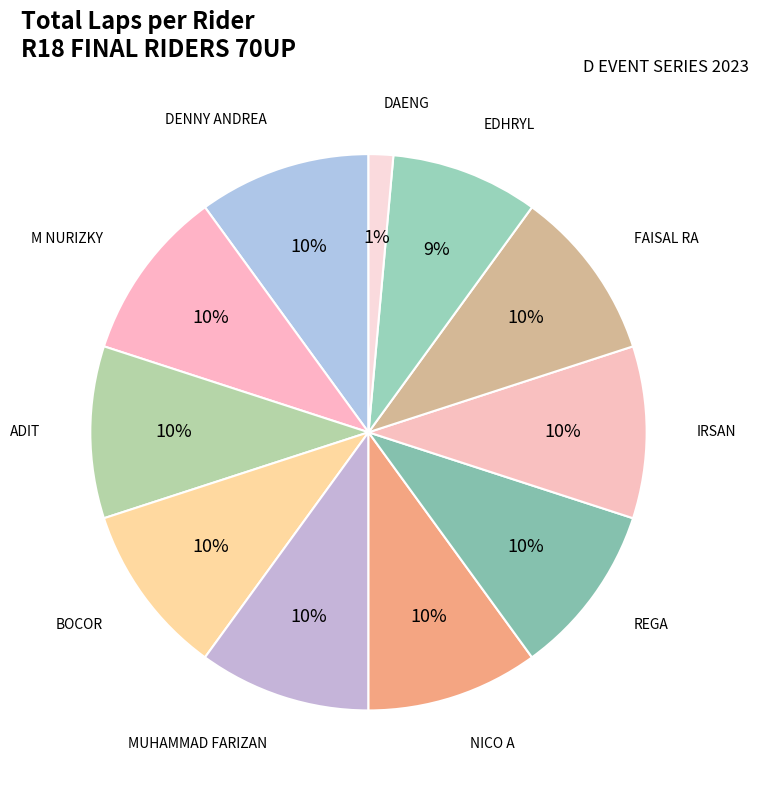

What is the smallest slice in the pie chart?

DAENG